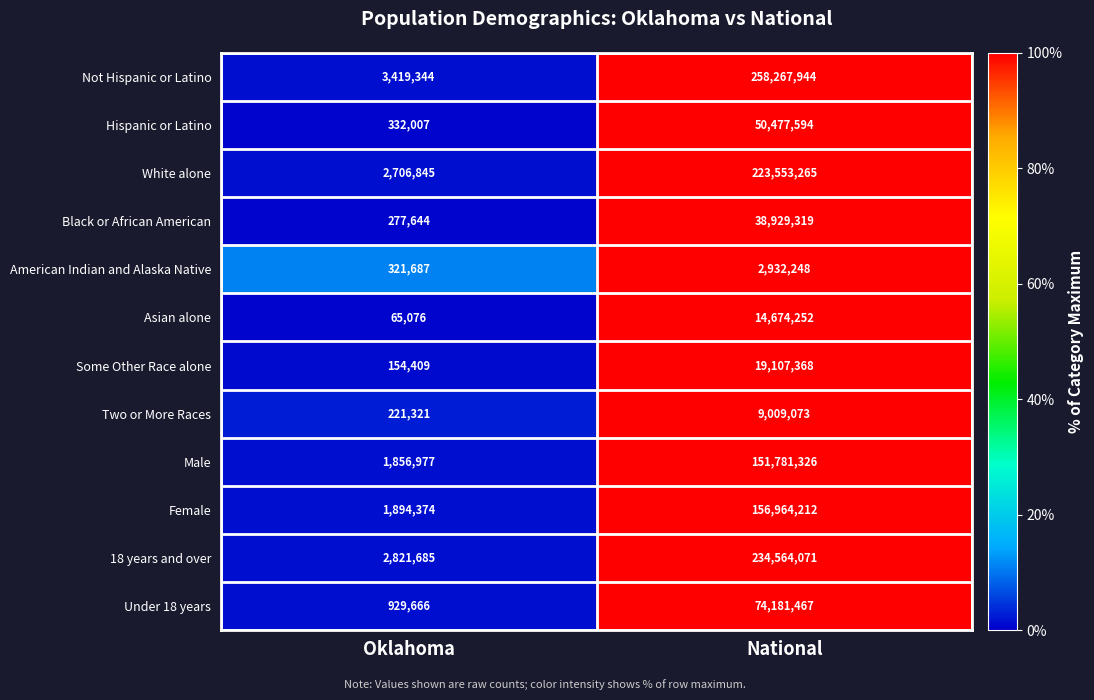

At which label does American Indian and Alaska Native reach its peak?

National